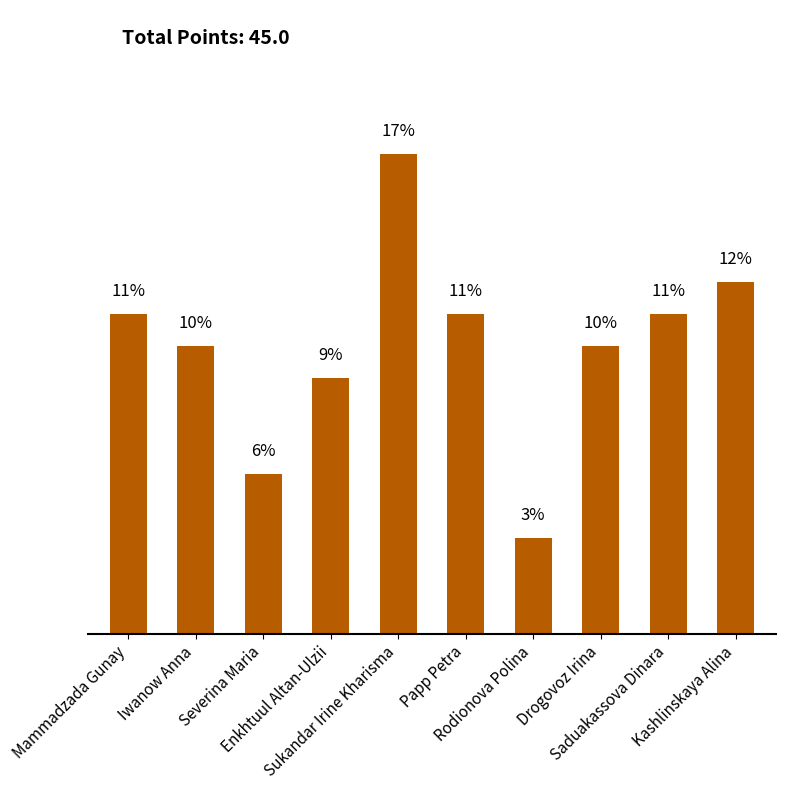

Are the bars horizontal?

No